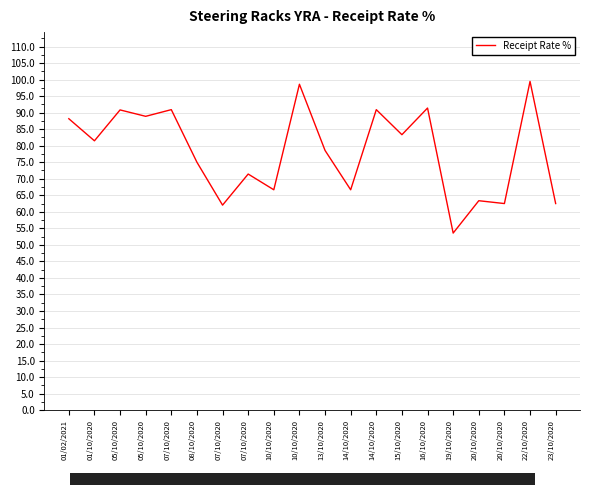

What value does the data have at 14/10/2020?

90.9